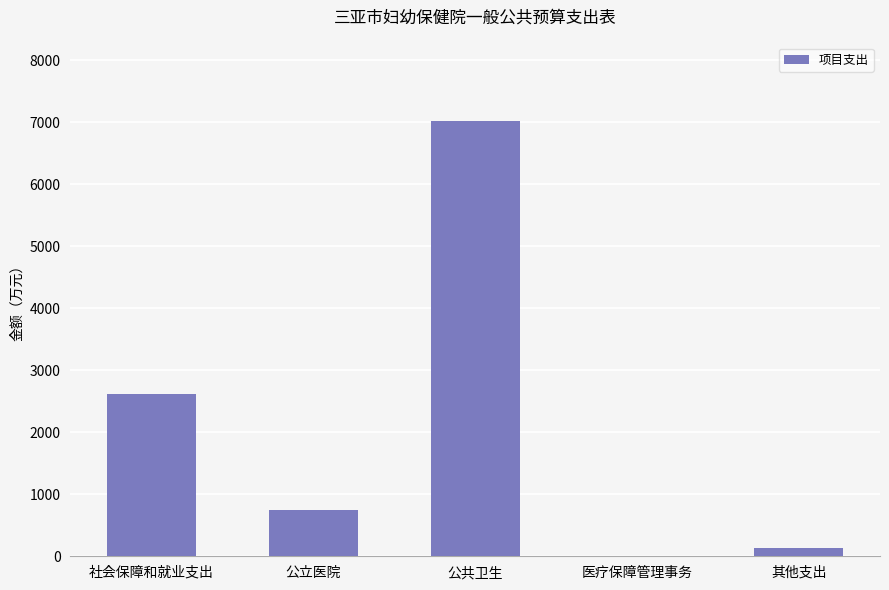

True or false: the data shows 364.2 at 公立医院.

False